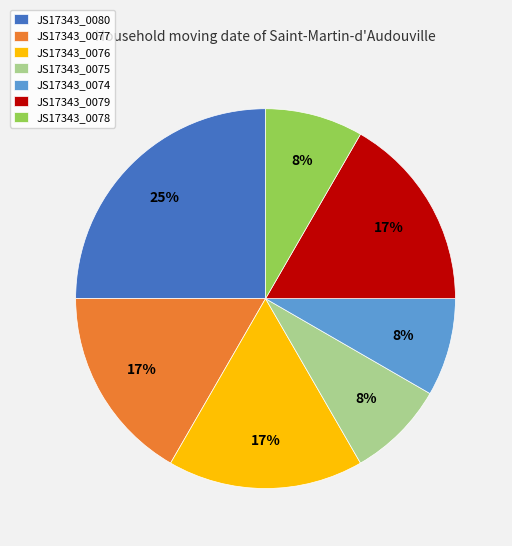

Is there any slice that represents more than half of the pie?

No